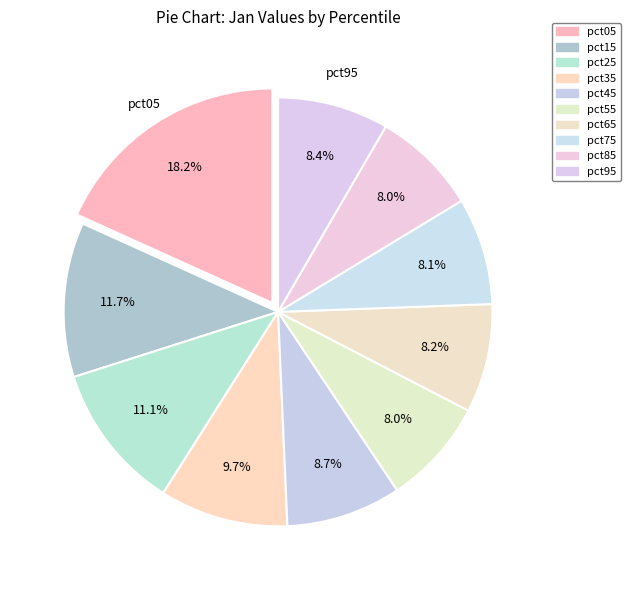

Is there a majority slice in this chart?

No